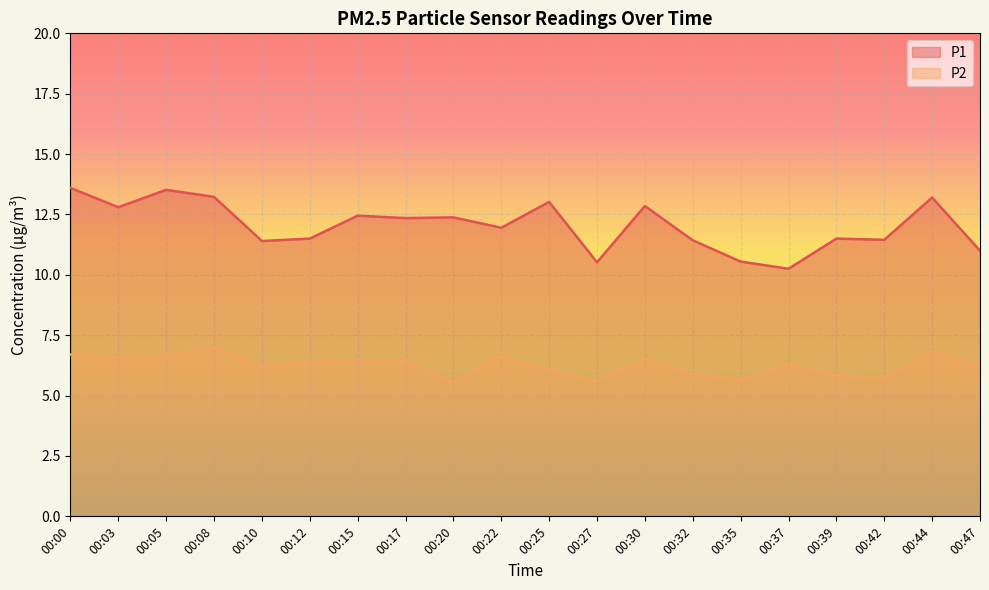

How many data points does each series have?

20